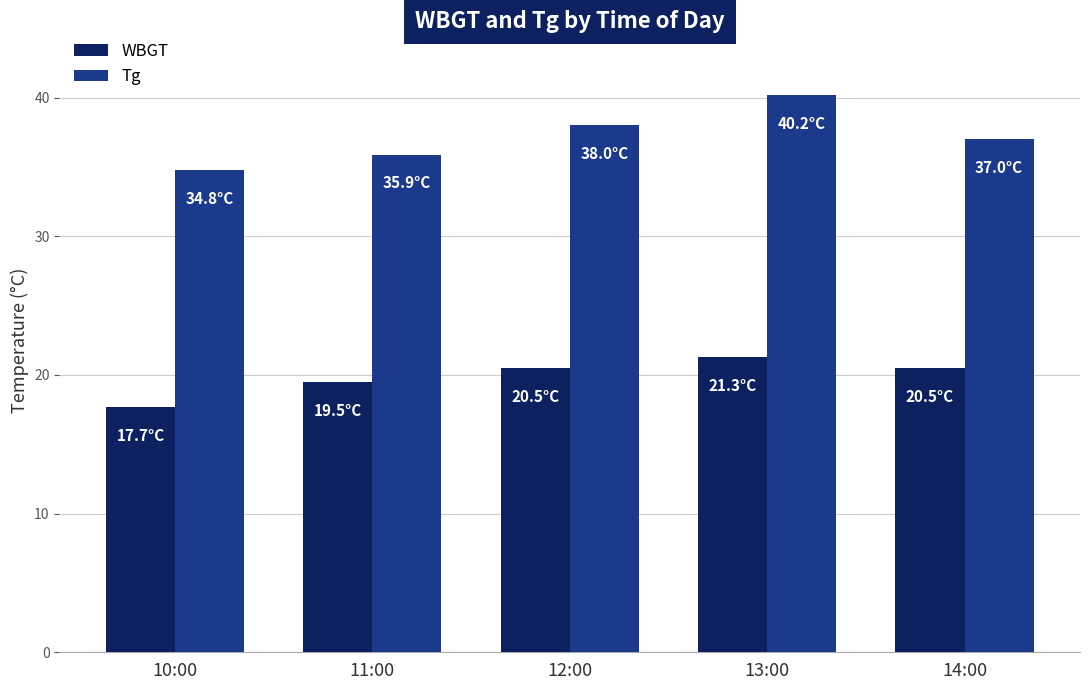

The Tg series shows 17.0 at 13:00. True or false?

False